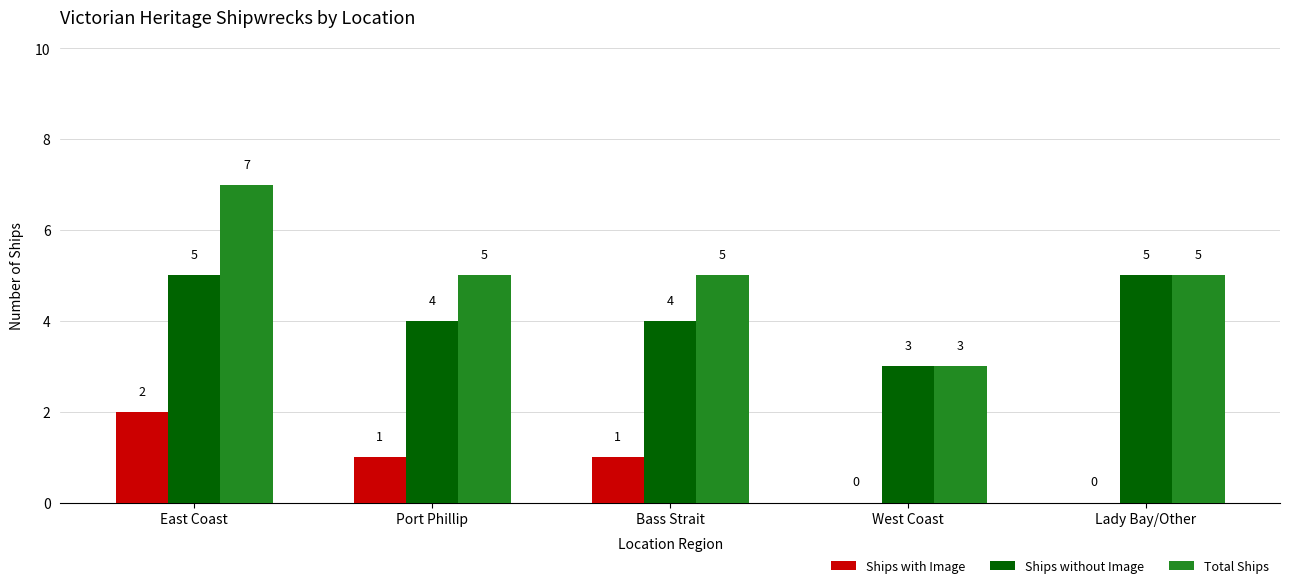

Which series has the largest range (max minus min)?

Total Ships